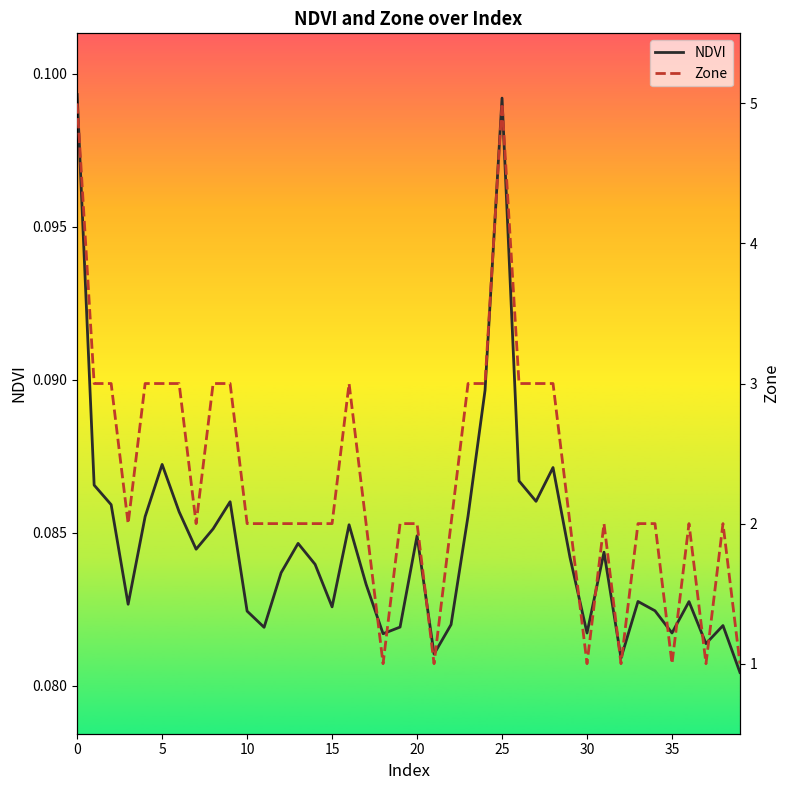

True or false: NDVI and Zone cross at least once.

False